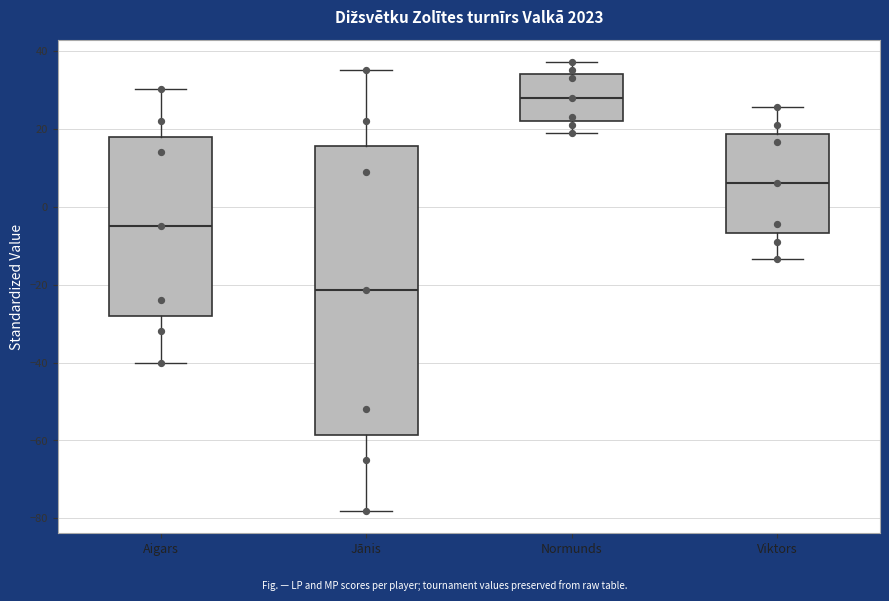

Which box has the lowest median line?

Jānis